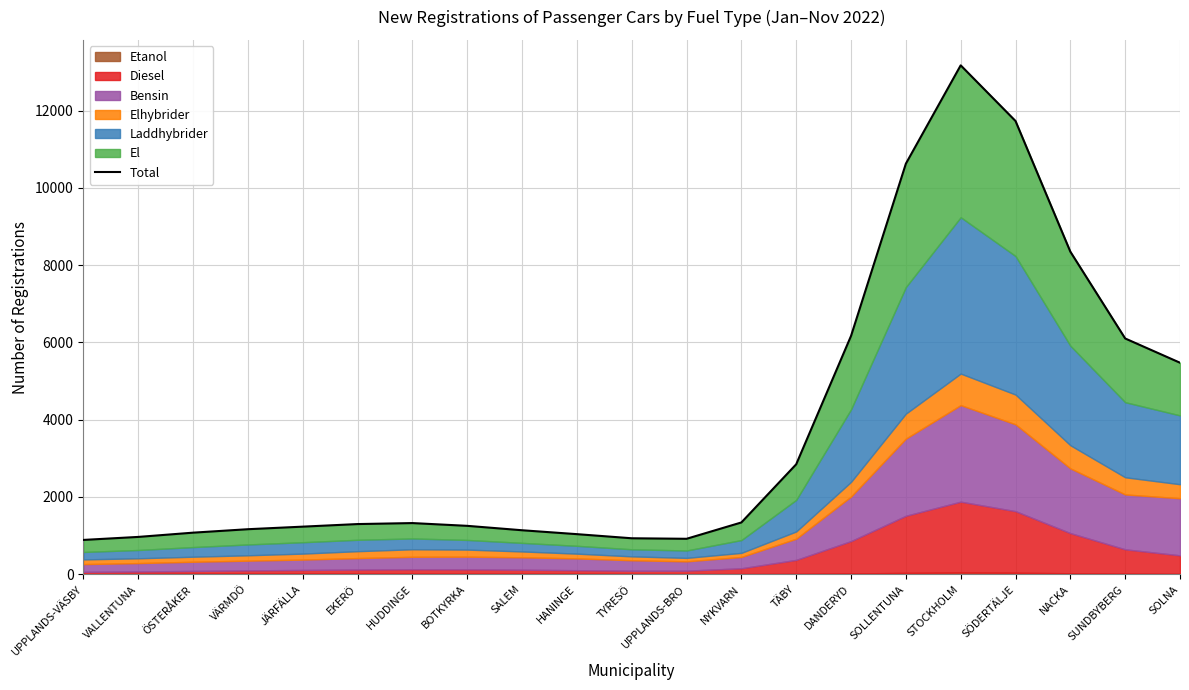

True or false: the data shows 1166.2 at VÄRMDÖ.

True